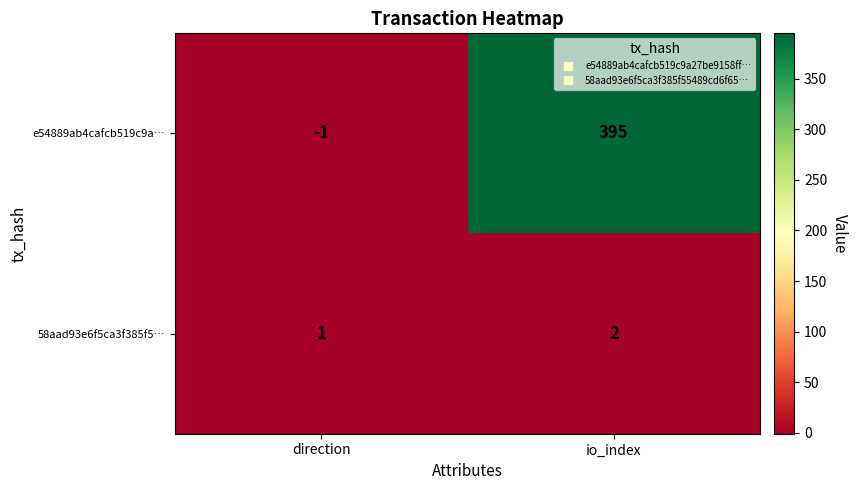

How many data points in e54889ab4cafcb519c9a… are less than 395?

1